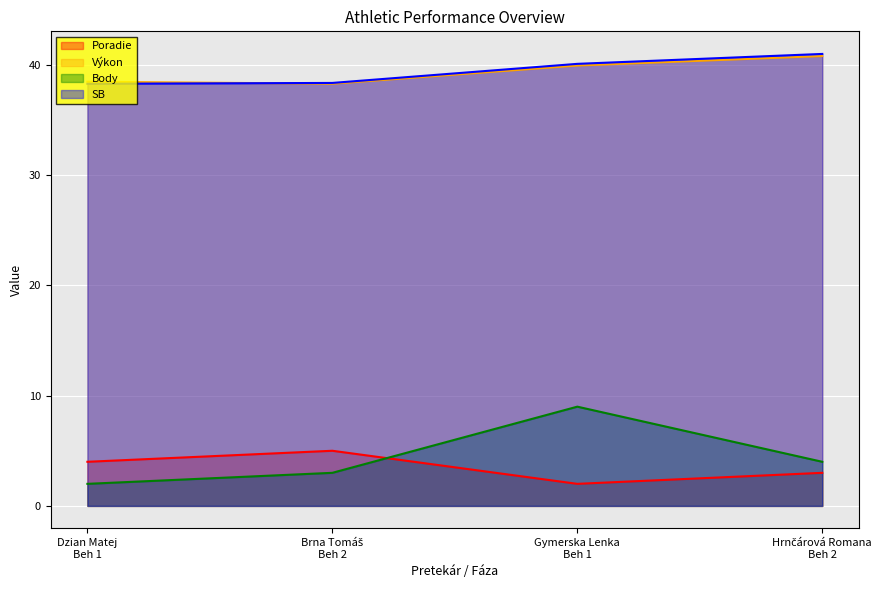

Is it true that Poradie equals 4.0 at Dzian Matej
Beh 1?

True